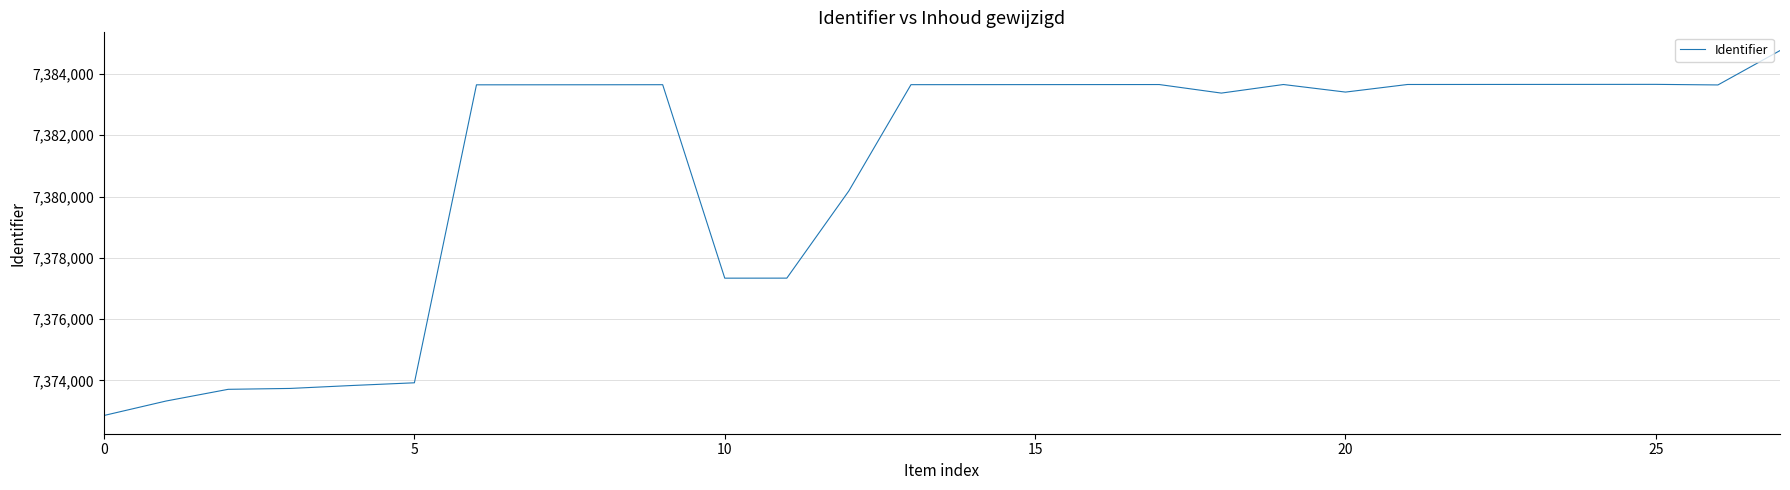

What is the minimum value shown in the chart?

7372852